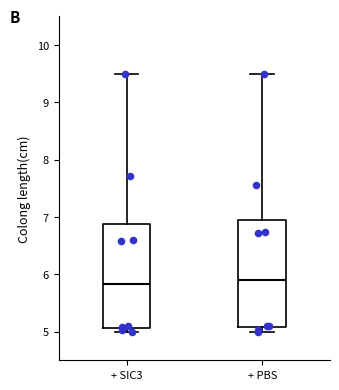

Reading left to right, read every box against the y-axis: the position of its median line, the range the box covers, and the ends of its whiskers. The values are not printed on the chart, so give them approximately, as read against the axis.

+ SIC3: median 5.8, box 5.1 to 6.9, whiskers 5.0 to 9.5
+ PBS: median 5.9, box 5.1 to 6.9, whiskers 5.0 to 9.5